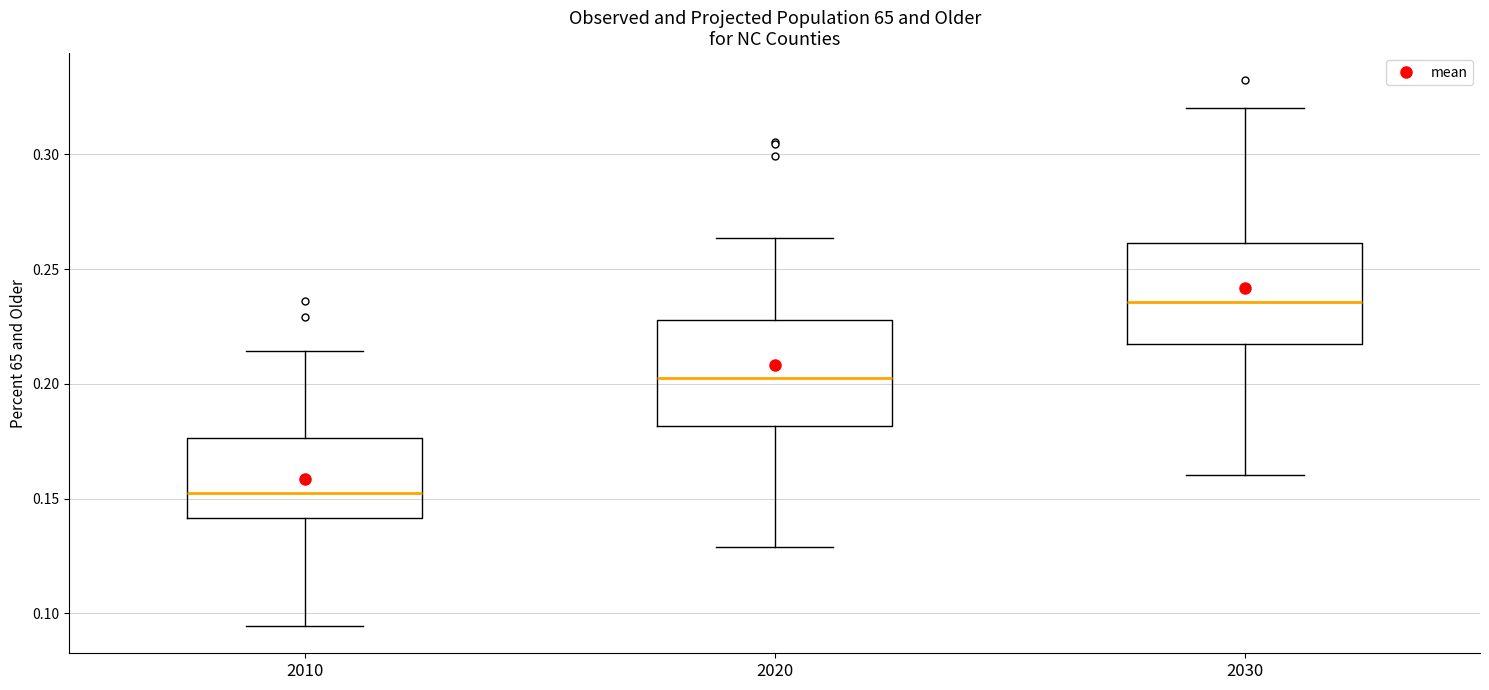

Reading left to right, transcribe this box plot: for each box, give where its median line is, the range the box spans, and where its two whiskers end, as read against the y-axis. The values are not printed on the chart, so give them approximately, as read against the axis.

2010: median 0.155, box 0.140 to 0.175, whiskers 0.095 to 0.215
2020: median 0.205, box 0.180 to 0.230, whiskers 0.130 to 0.265
2030: median 0.235, box 0.215 to 0.260, whiskers 0.160 to 0.320